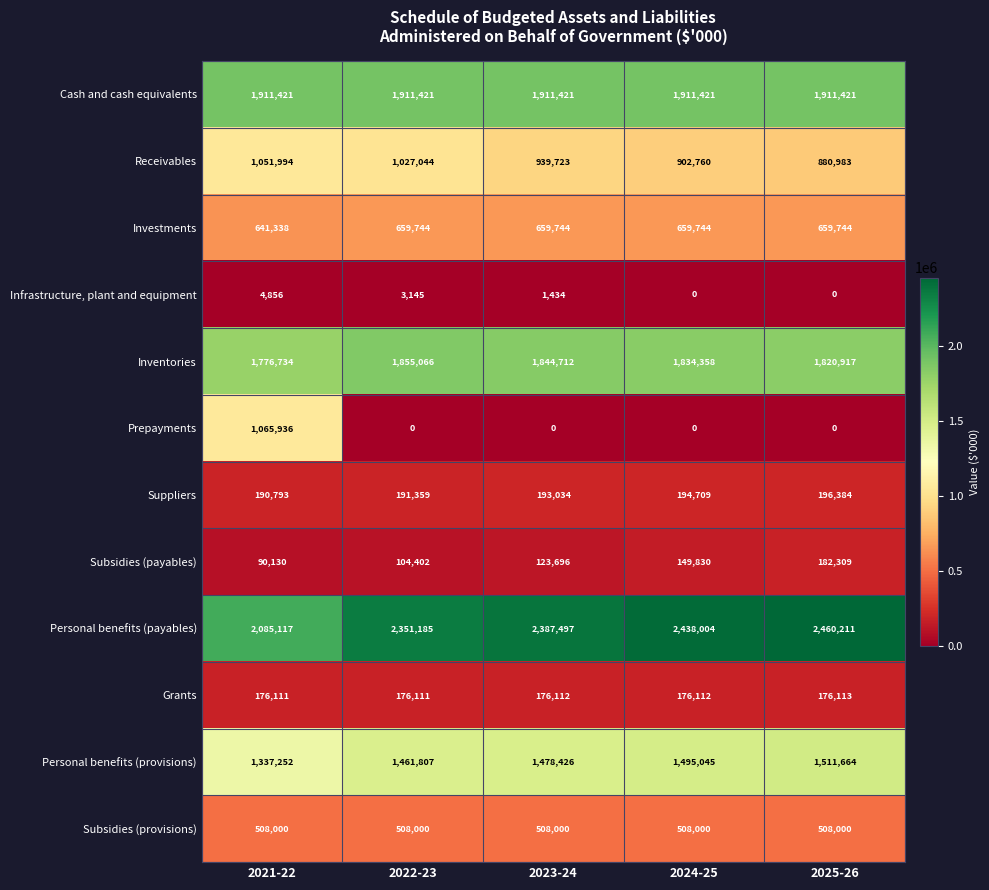

Which series has the largest total across all categories?

Personal benefits (payables)